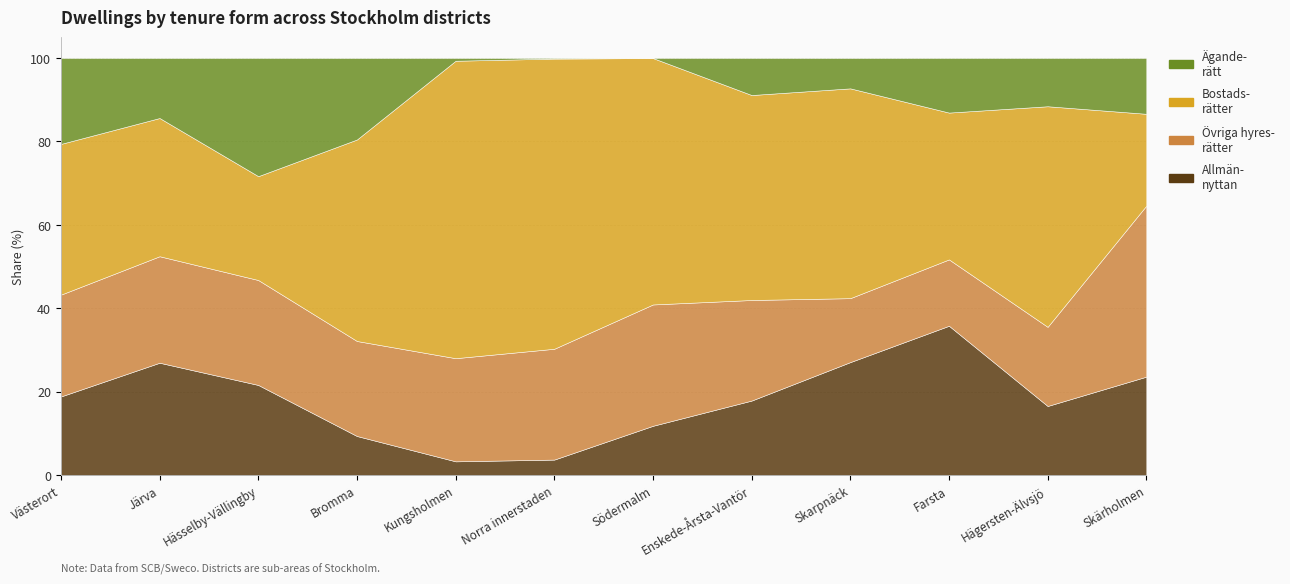

How many data points in Övriga hyres-
rätter are above 24?

8